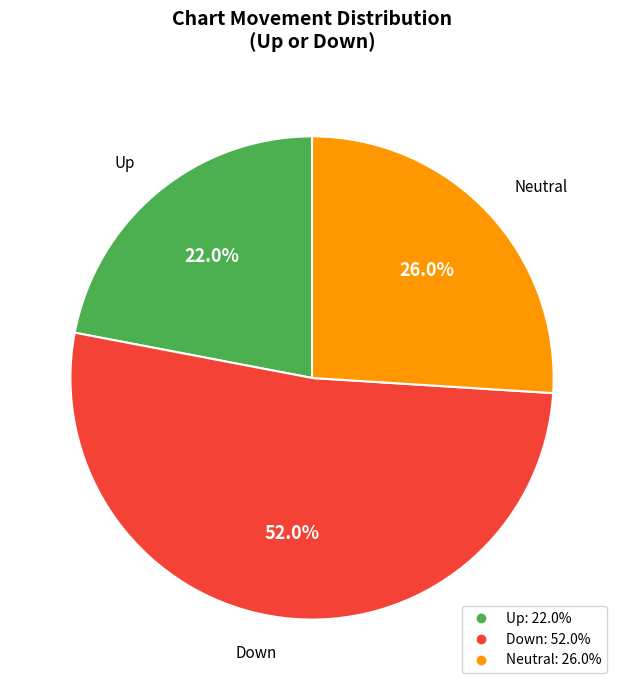

Is there a majority slice in this chart?

Yes